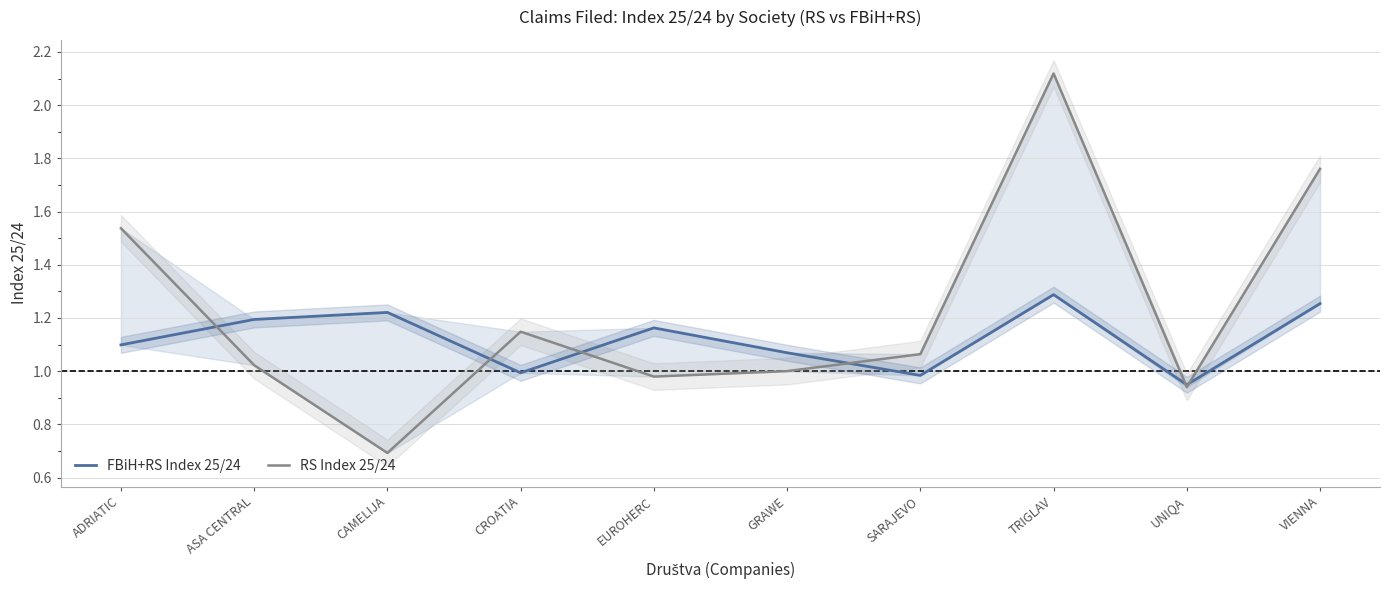

Reading left to right, list all the values displayed in this chart.

FBiH+RS Index 25/24: 1.1	1.2	1.2	1.0	1.2	1.1	1.0	1.3	0.9	1.3
RS Index 25/24: 1.5	1.0	0.7	1.1	1.0	1.0	1.1	2.1	0.9	1.8